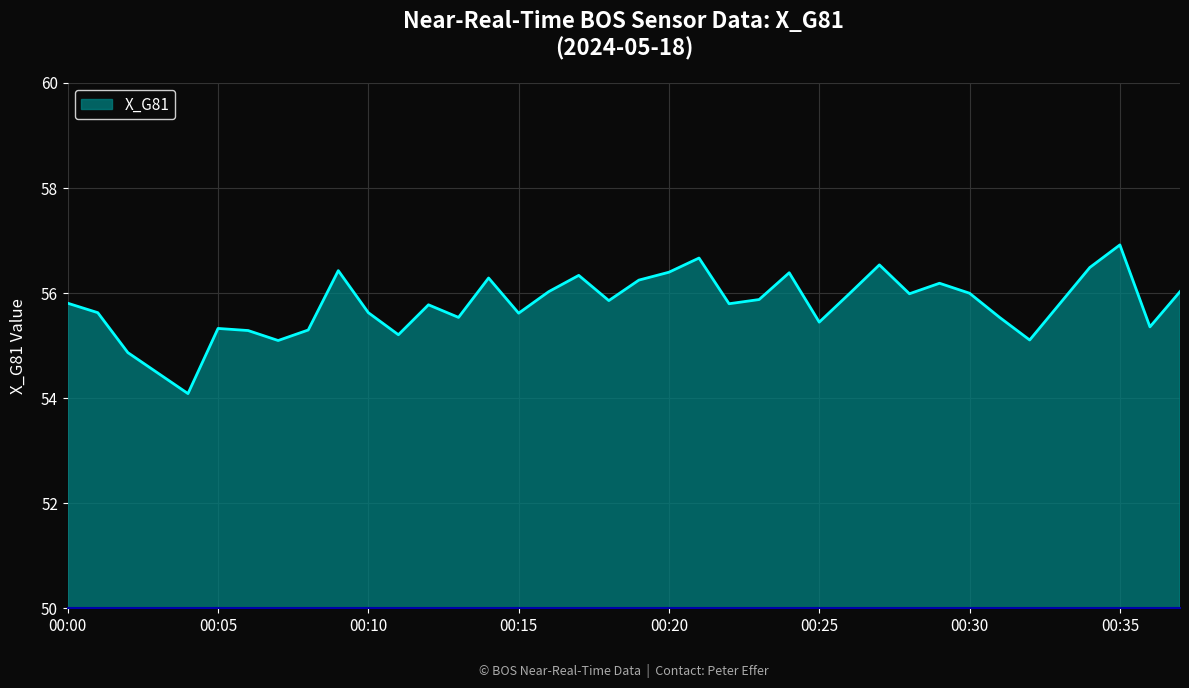

What is the smallest value displayed?

54.1